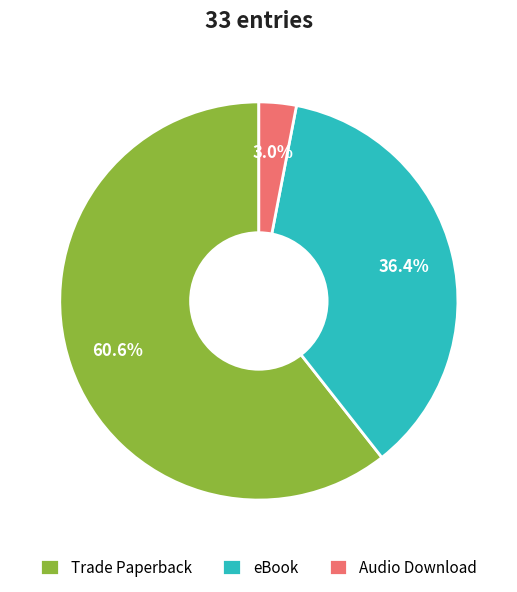

Between eBook and Trade Paperback, which is larger?

Trade Paperback